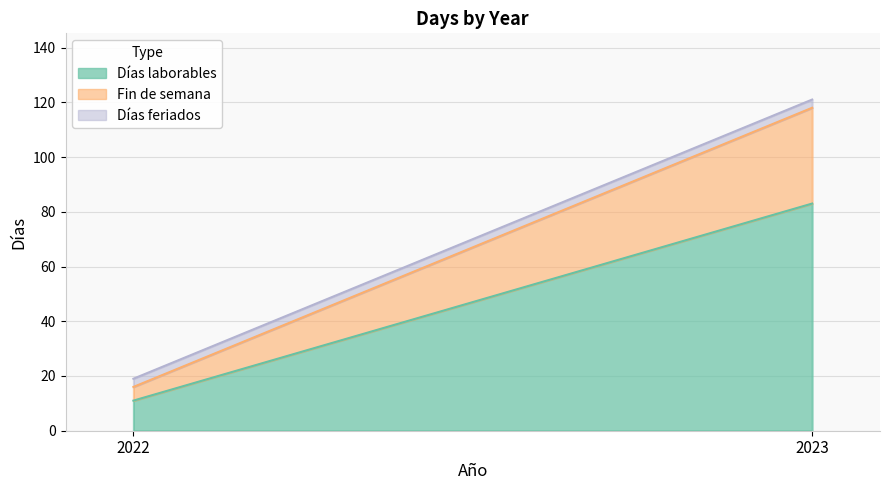

Between 2023 and 2022, which is larger?

2023